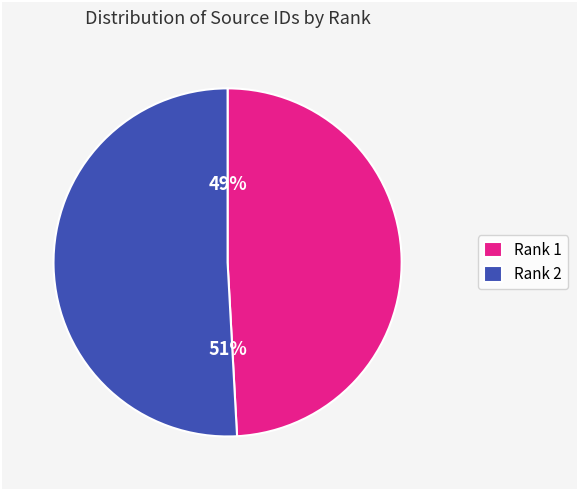

To the nearest percent, what is the average slice percentage?

50%